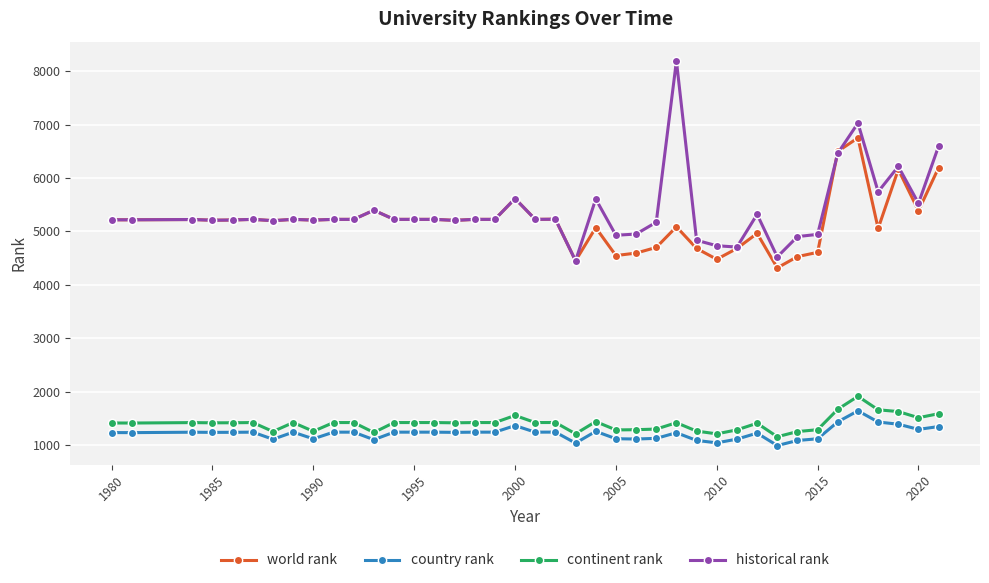

What is the value of the world rank point at the 15th from the left?

5227